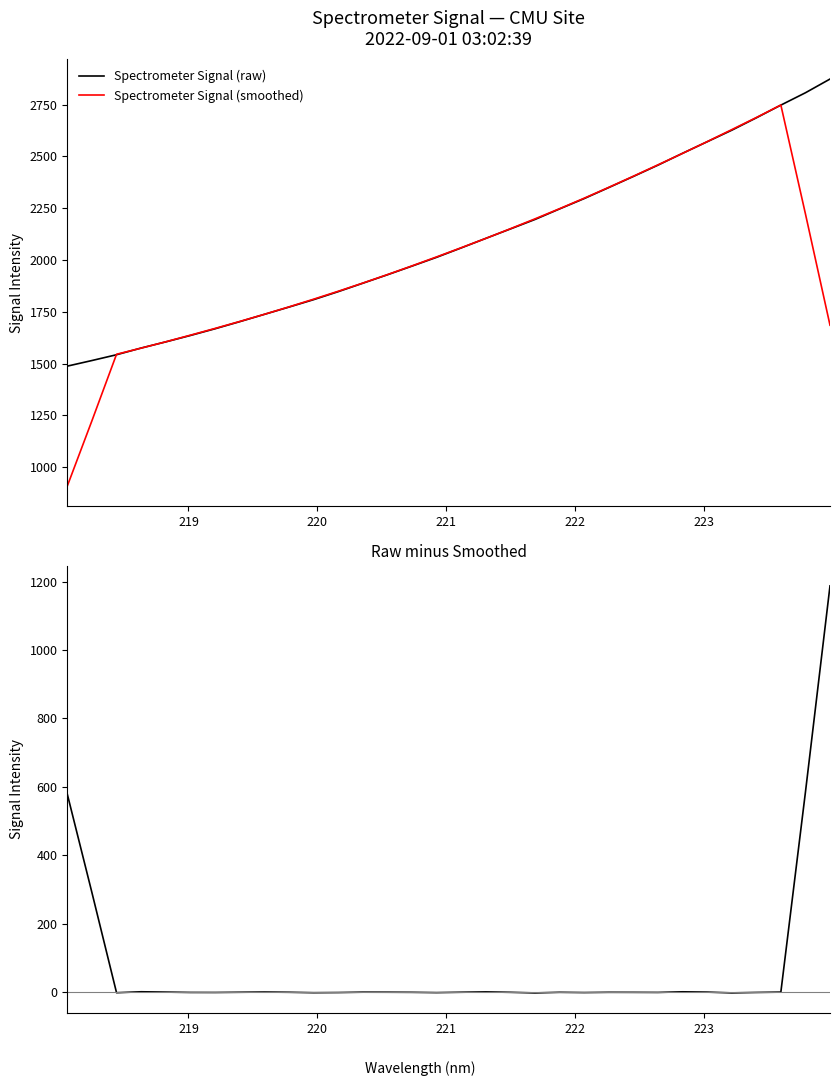

Count the number of data series in this chart.

3